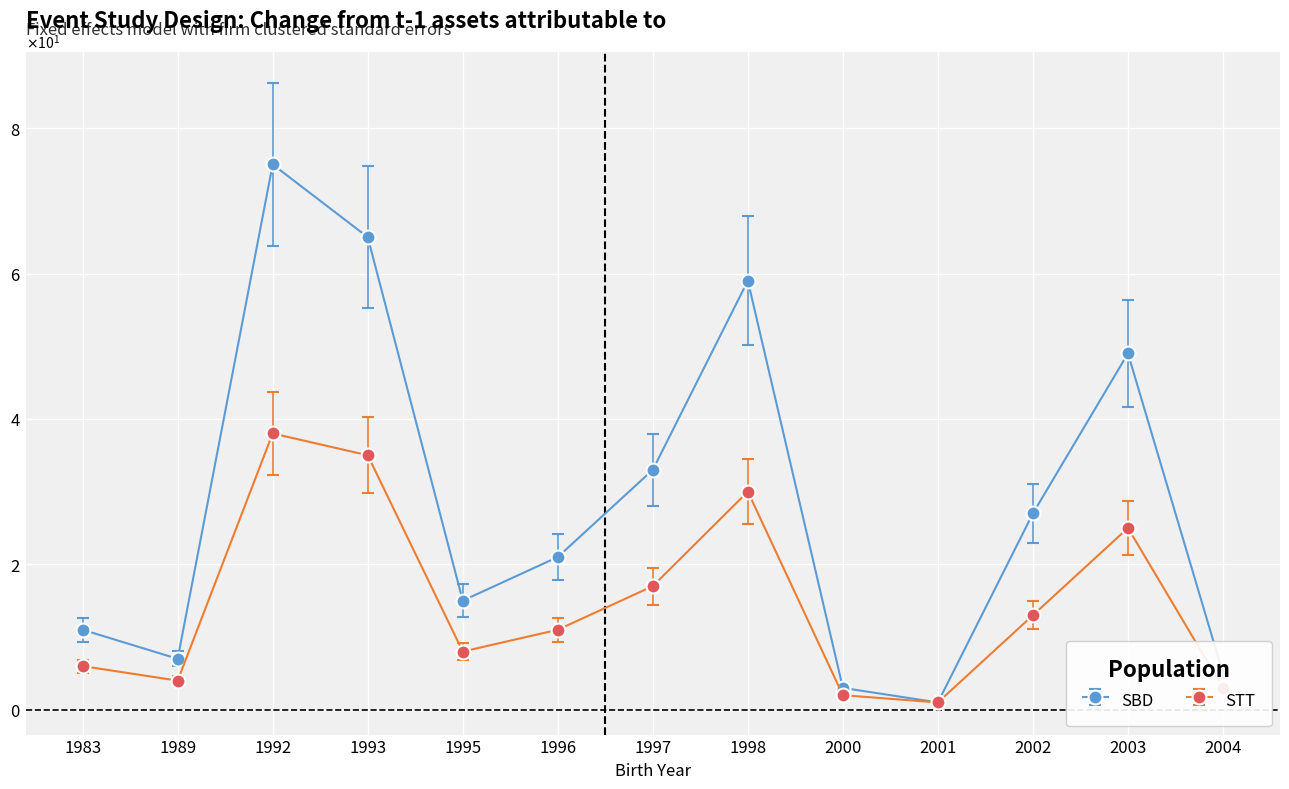

Rank the series by their maximum value, from lowest to highest.

STT, SBD